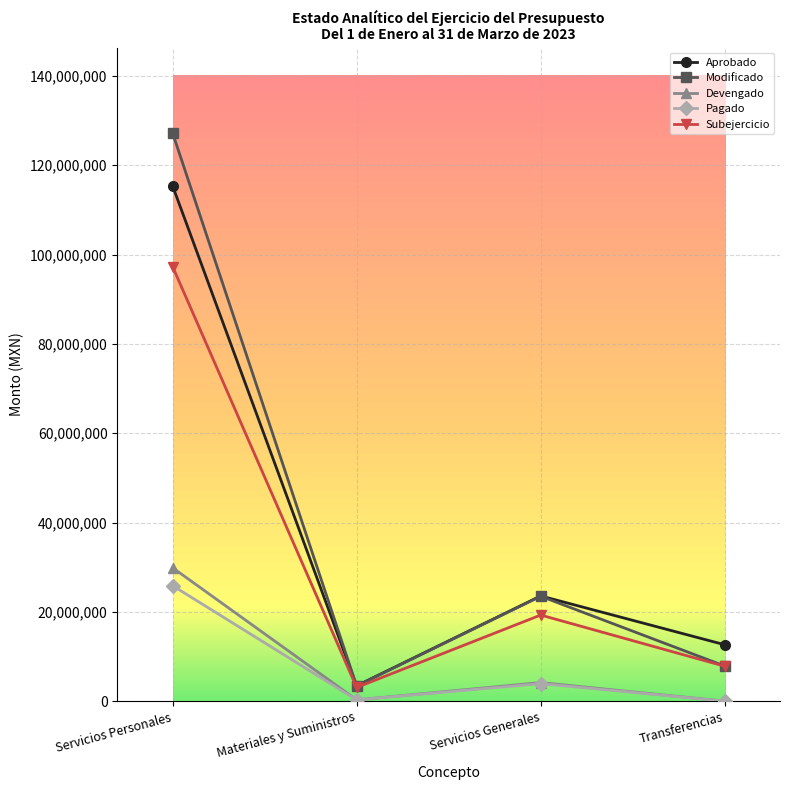

Is it true that Pagado equals 10792160 at Servicios Personales?

False